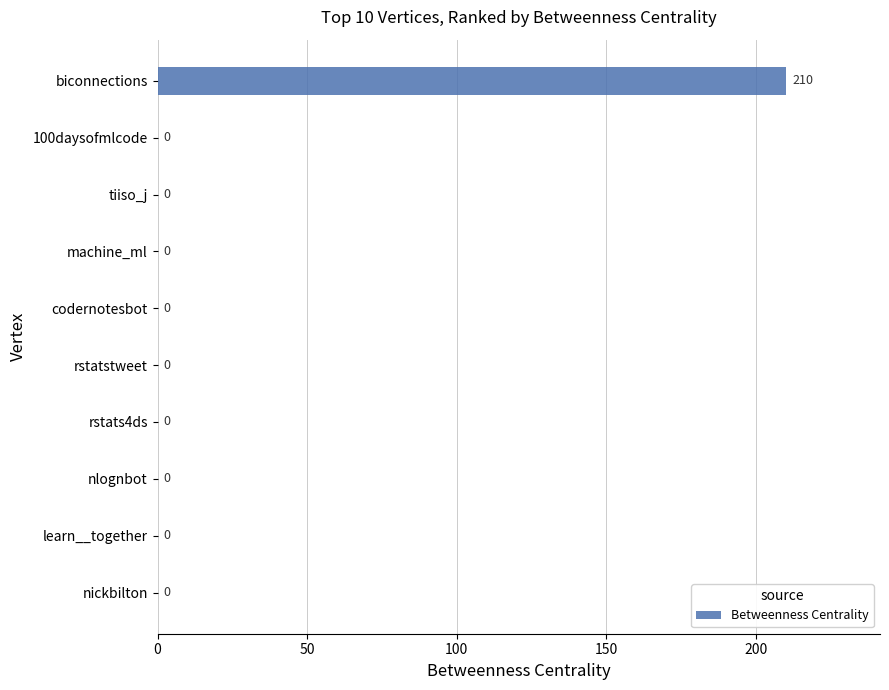

What is the sum of all values?

210